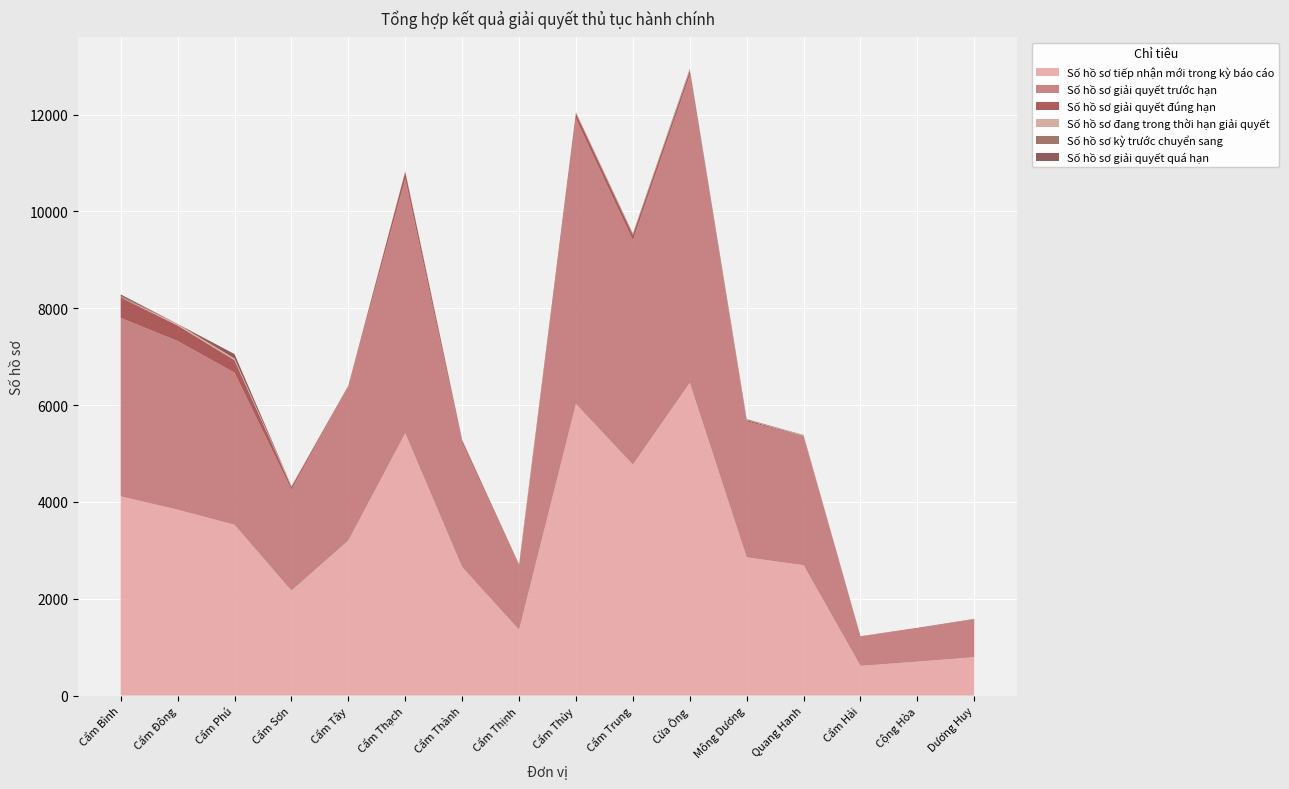

Reading left to right, list all the values displayed in this chart.

Số hồ sơ tiếp nhận mới trong kỳ báo cáo: Cẩm Bình=4115	Cẩm Đông=3839	Cẩm Phú=3528	Cẩm Sơn=2166	Cẩm Tây=3202	Cẩm Thạch=5417	Cẩm Thành=2653	Cẩm Thịnh=1357	Cẩm Thủy=6023	Cẩm Trung=4770	Cửa Ông=6459	Mông Dương=2855	Quang Hanh=2692	Cẩm Hải=613	Cộng Hòa=700	Dương Huy=792
Số hồ sơ giải quyết trước hạn: Cẩm Bình=3686	Cẩm Đông=3485	Cẩm Phú=3141	Cẩm Sơn=2085	Cẩm Tây=3182	Cẩm Thạch=5254	Cẩm Thành=2566	Cẩm Thịnh=1321	Cẩm Thủy=5891	Cẩm Trung=4634	Cửa Ông=6354	Mông Dương=2808	Quang Hanh=2664	Cẩm Hải=611	Cộng Hòa=682	Dương Huy=786
Số hồ sơ giải quyết đúng hạn: Cẩm Bình=423	Cẩm Đông=320	Cẩm Phú=259	Cẩm Sơn=59	Cẩm Tây=15	Cẩm Thạch=149	Cẩm Thành=52	Cẩm Thịnh=24	Cẩm Thủy=110	Cẩm Trung=110	Cửa Ông=86	Mông Dương=28	Quang Hanh=9	Cẩm Hải=2	Cộng Hòa=14	Dương Huy=2
Số hồ sơ đang trong thời hạn giải quyết: Cẩm Bình=5	Cẩm Đông=30	Cẩm Phú=34	Cẩm Sơn=21	Cẩm Tây=4	Cẩm Thạch=13	Cẩm Thành=14	Cẩm Thịnh=8	Cẩm Thủy=10	Cẩm Trung=10	Cửa Ông=18	Mông Dương=9	Quang Hanh=12	Cẩm Hải=0	Cộng Hòa=1	Dương Huy=0
Số hồ sơ kỳ trước chuyển sang: Cẩm Bình=28	Cẩm Đông=0	Cẩm Phú=0	Cẩm Sơn=0	Cẩm Tây=0	Cẩm Thạch=0	Cẩm Thành=0	Cẩm Thịnh=0	Cẩm Thủy=1	Cẩm Trung=1	Cửa Ông=14	Mông Dương=0	Quang Hanh=0	Cẩm Hải=0	Cộng Hòa=0	Dương Huy=0
Số hồ sơ giải quyết quá hạn: Cẩm Bình=29	Cẩm Đông=2	Cẩm Phú=92	Cẩm Sơn=1	Cẩm Tây=1	Cẩm Thạch=1	Cẩm Thành=2	Cẩm Thịnh=2	Cẩm Thủy=12	Cẩm Trung=17	Cửa Ông=15	Mông Dương=10	Quang Hanh=5	Cẩm Hải=0	Cộng Hòa=2	Dương Huy=4